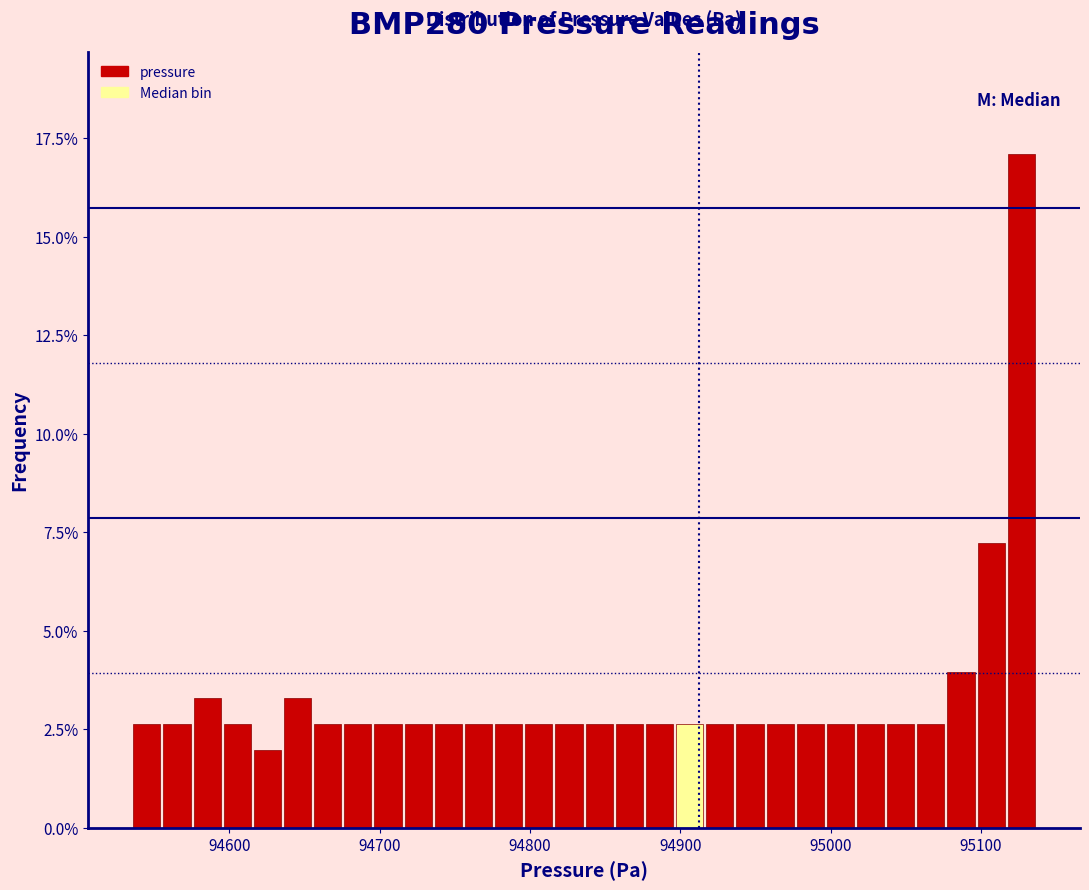

Around what value on the x-axis is the tallest bar? Give the approximate position of its centre, as read against the axis.

95130